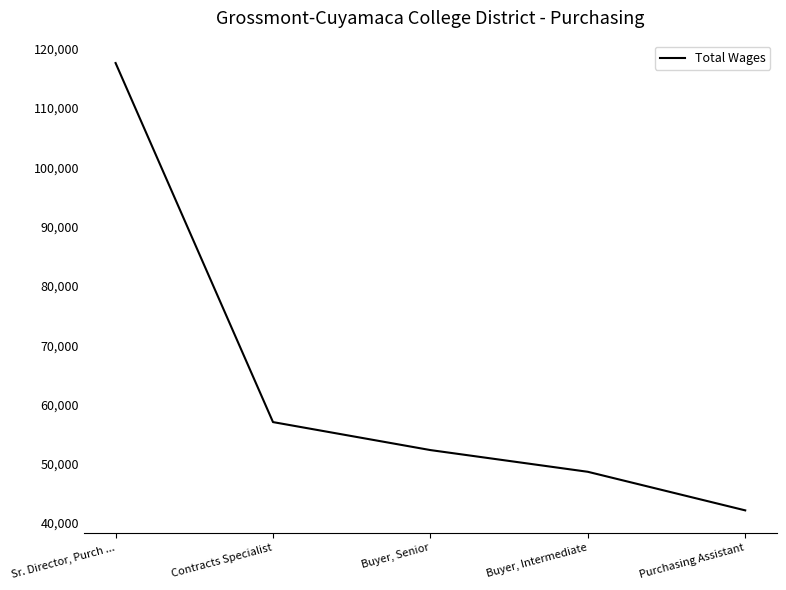

What is the greatest value displayed?

117607